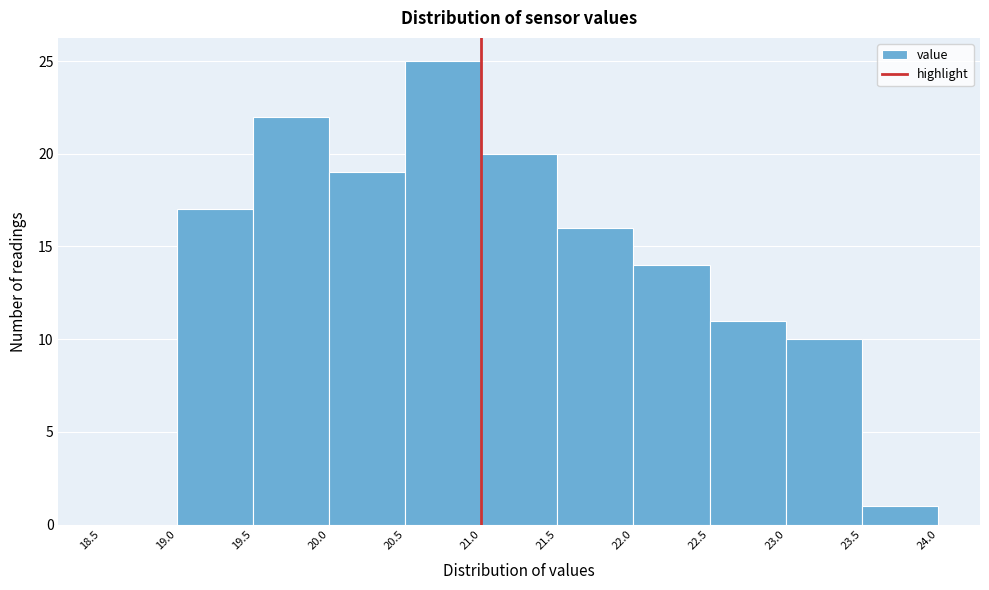

Reading left to right, list every bar in this chart as the range it spans on the x-axis followed by its height. The values are not printed on the chart, so give them approximately, as read against the axis.

18.5 to 19.0: 0
19.0 to 19.5: 17
19.5 to 20.0: 22
20.0 to 20.5: 19
20.5 to 21.0: 25
21.0 to 21.5: 20
21.5 to 22.0: 16
22.0 to 22.5: 14
22.5 to 23.0: 11
23.0 to 23.5: 10
23.5 to 24.0: 1